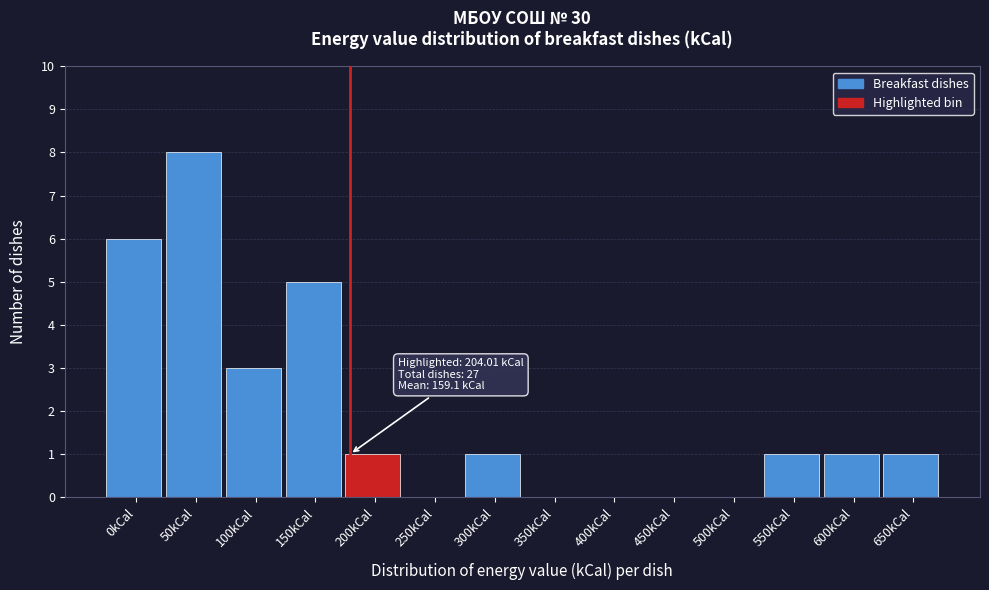

Reading left to right, extract all data points from this chart.

0kCal=6	50kCal=8	100kCal=3	150kCal=5	200kCal=1	250kCal=0	300kCal=1	350kCal=0	400kCal=0	450kCal=0	500kCal=0	550kCal=1	600kCal=1	650kCal=1